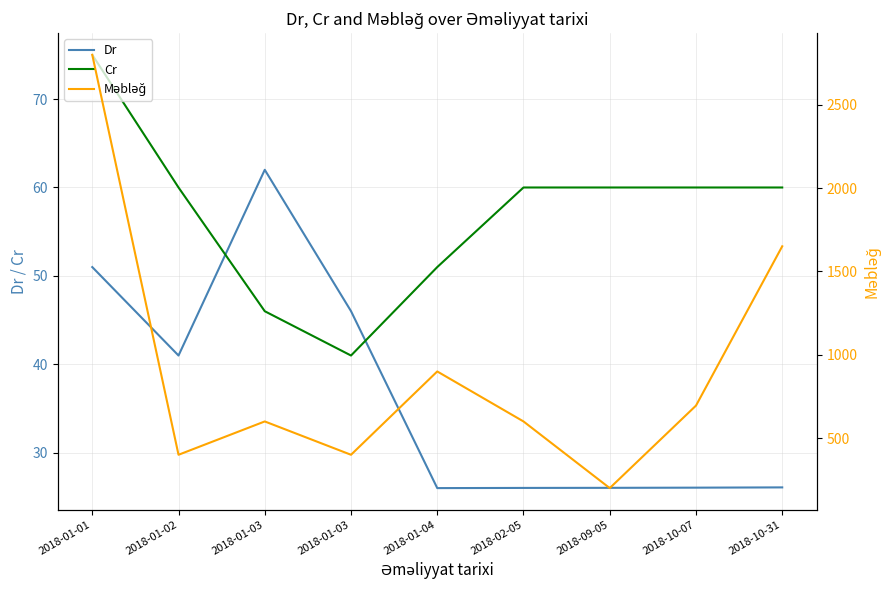

The Cr series shows 41.0 at 2018-01-03. True or false?

True